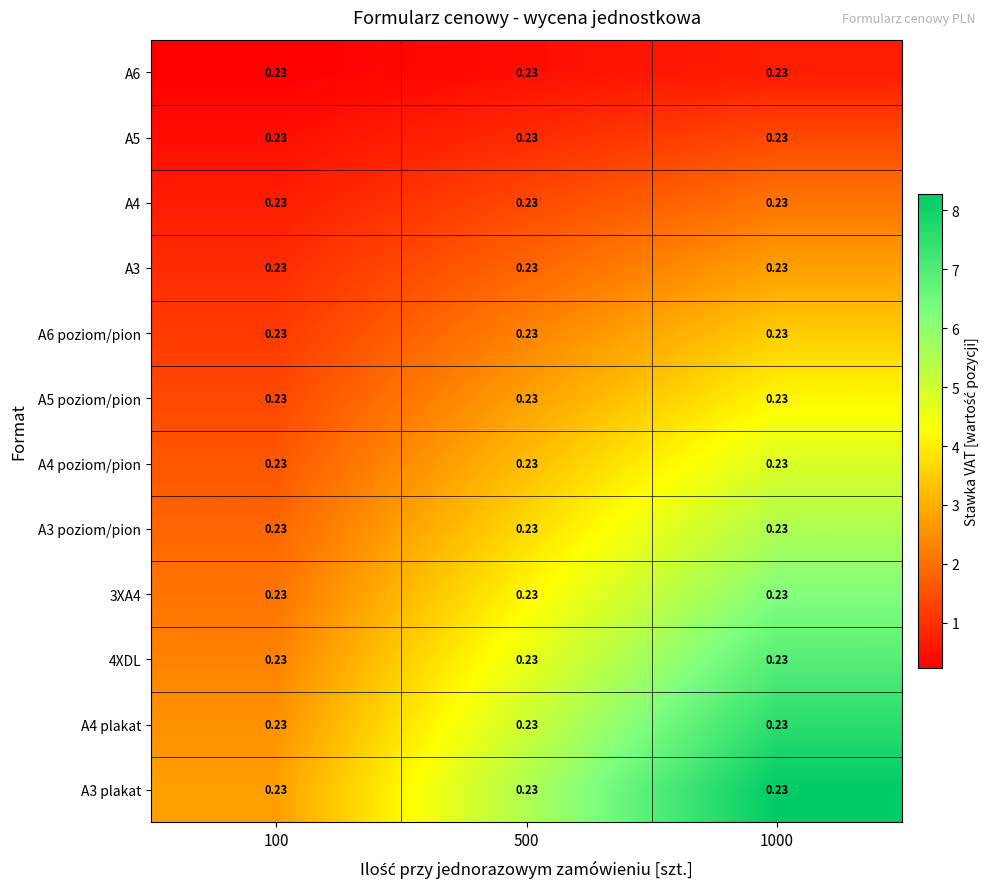

How many categories are shown in the chart?

3